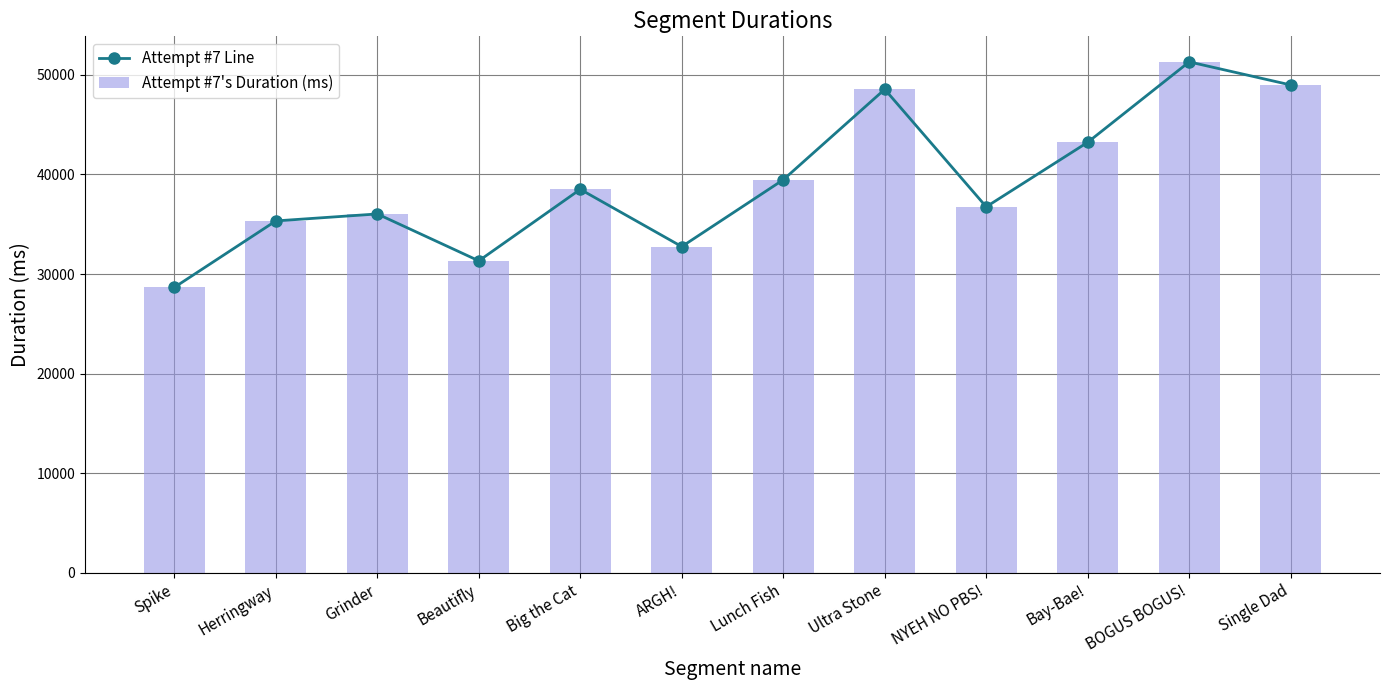

True or false: Attempt #7's Duration (ms) has a value of 36750 at NYEH NO PBS!.

True